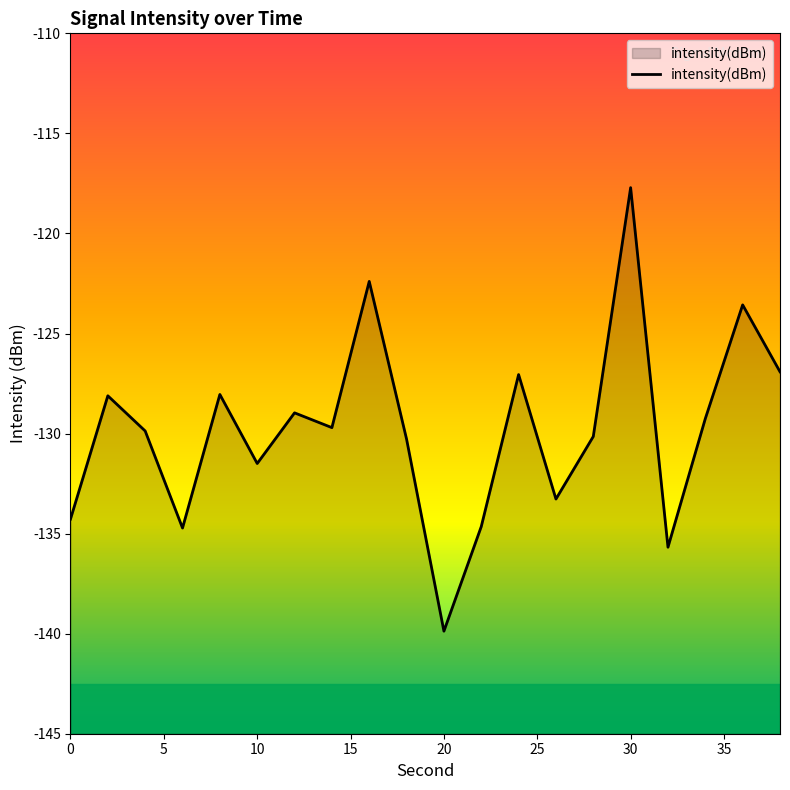

How many distinct data groups are displayed?

1